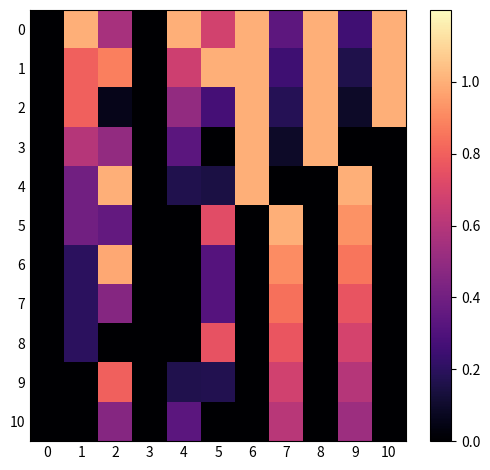

What is the total value across all series at 2?

6.1